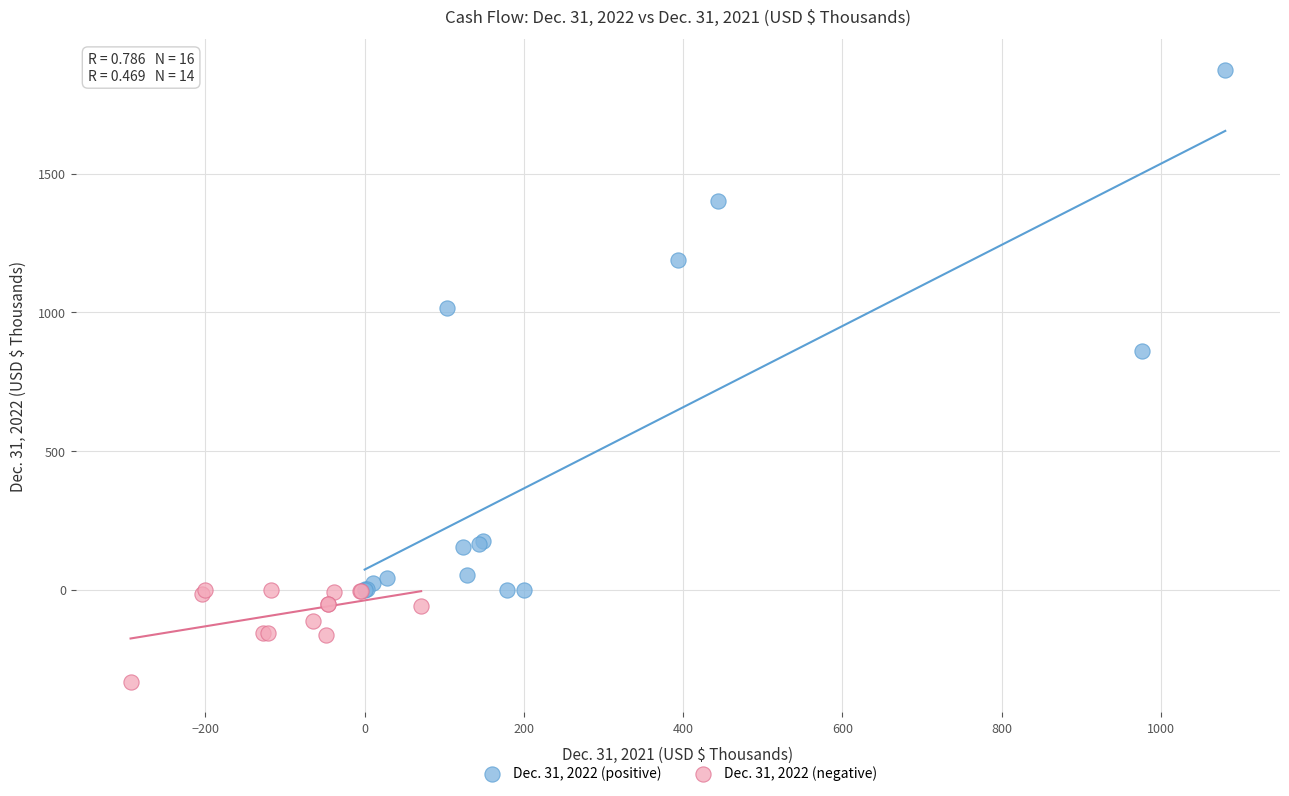

Which series reaches the minimum Y coordinate?

Dec. 31, 2022 (negative)